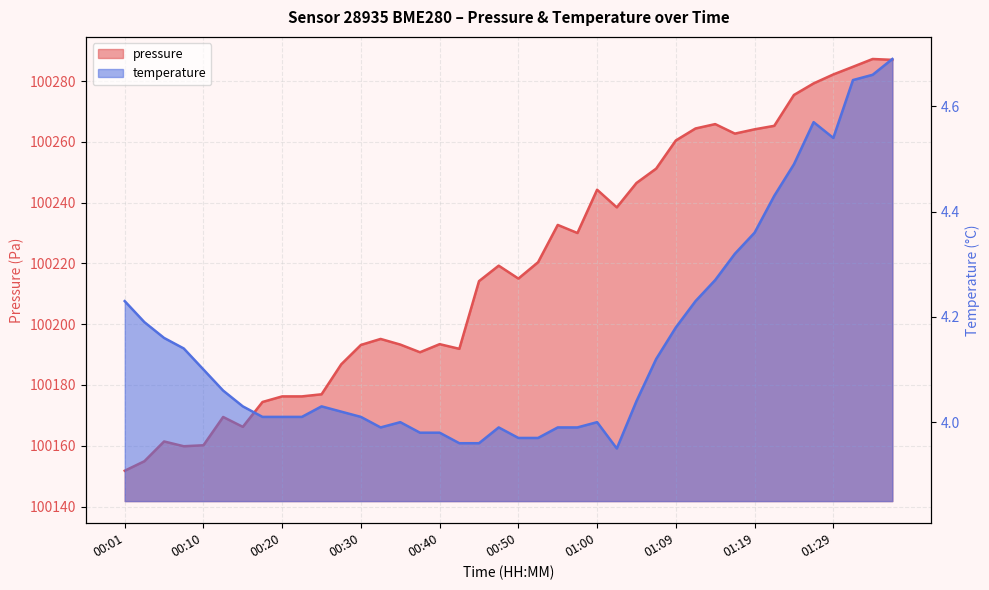

What is the total value across all series at 00:03?

100159.1